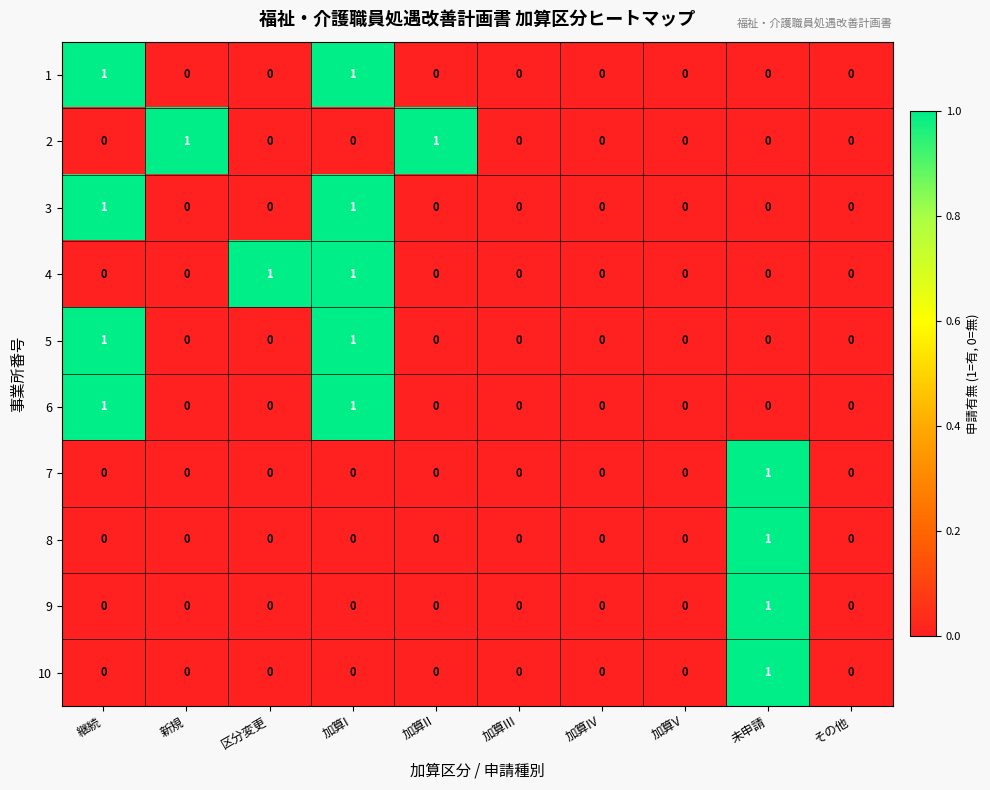

What is the total value across all series at 未申請?

4